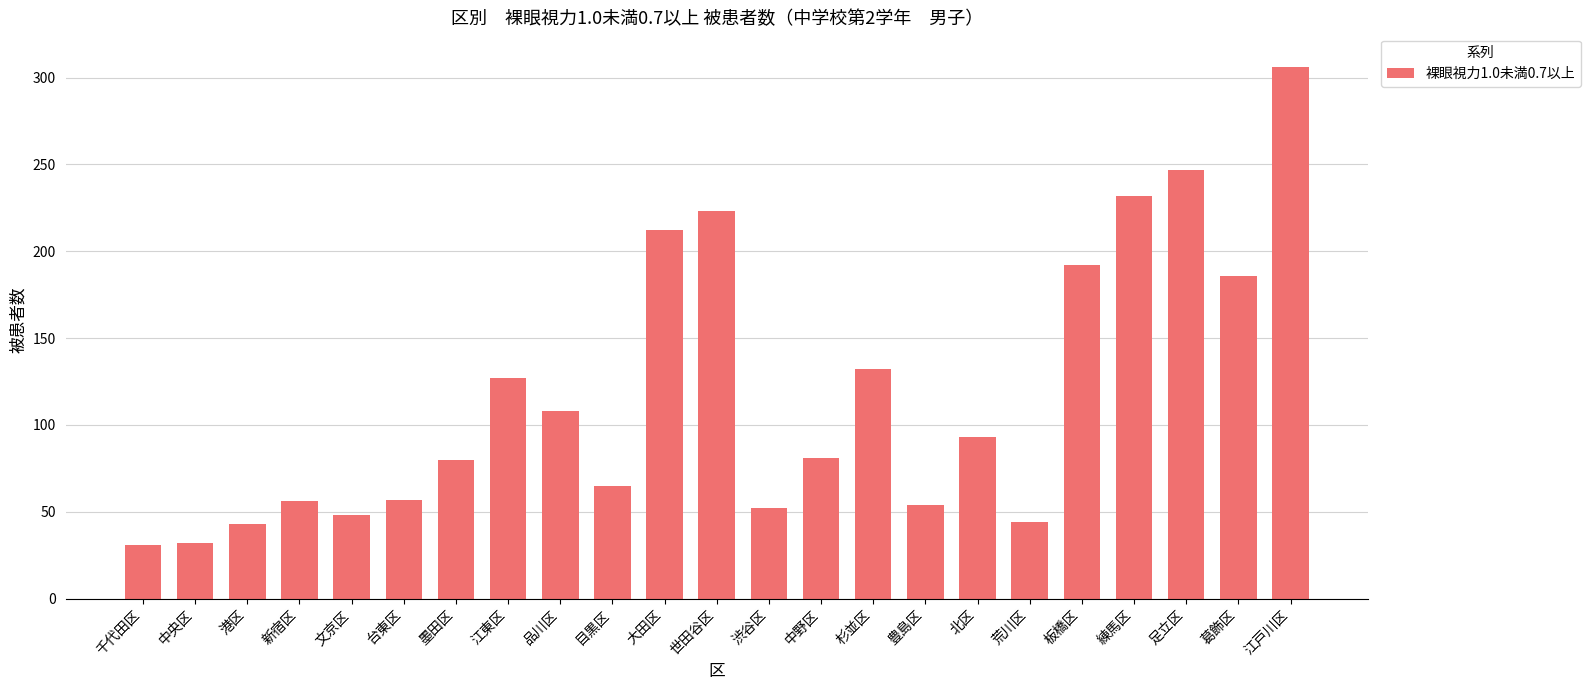

What is the smallest value displayed?

31